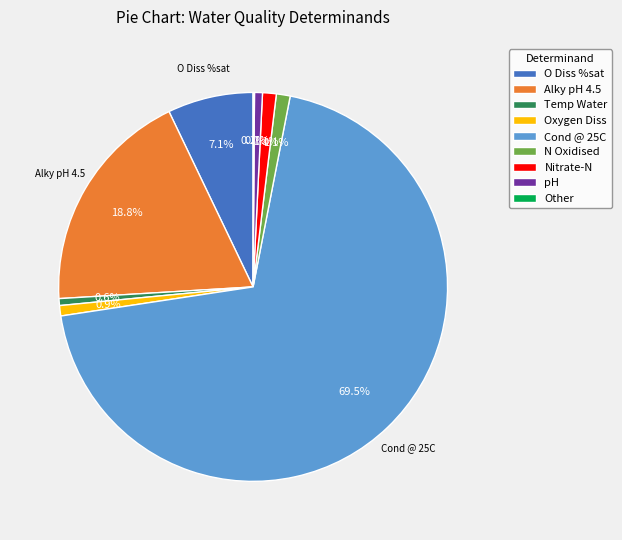

Is there a majority slice in this chart?

Yes